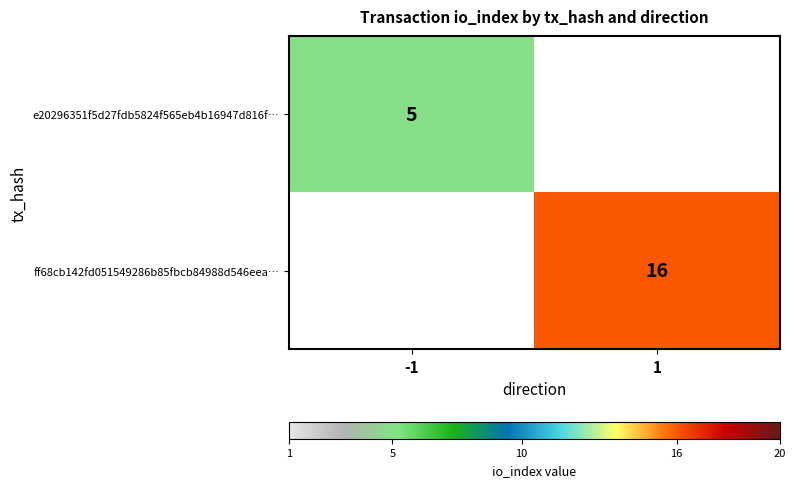

At how many categories does at least one series exceed 9?

1